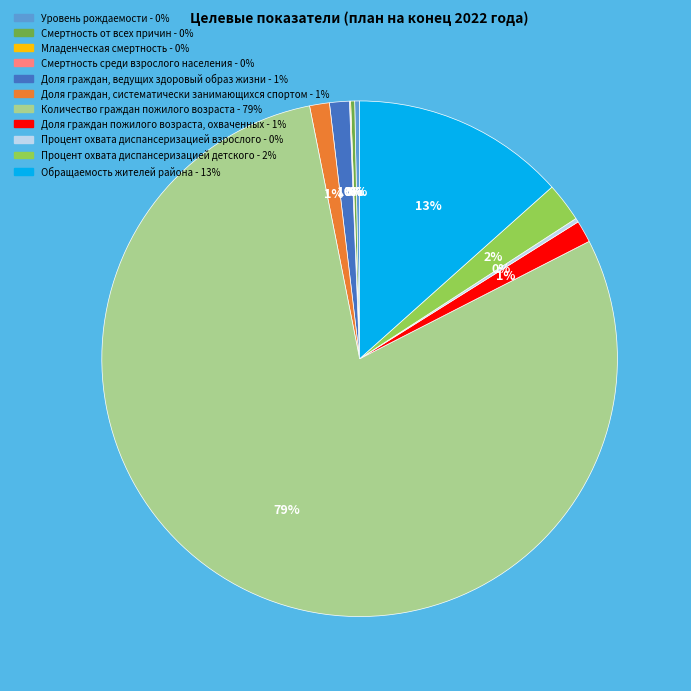

What is the largest slice in the pie chart?

Количество граждан пожилого возраста